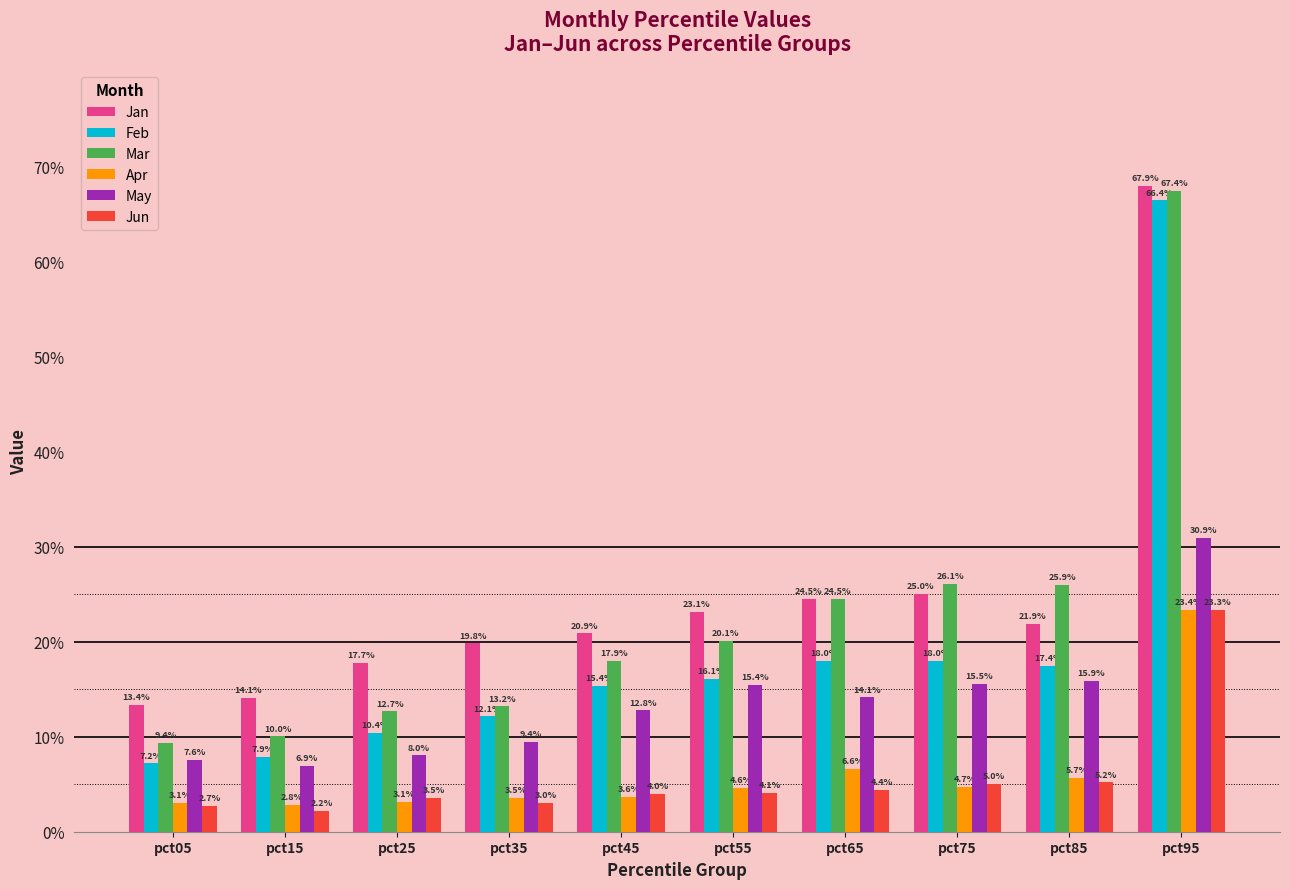

Between pct45 and pct85, which series saw the biggest shift?

Mar